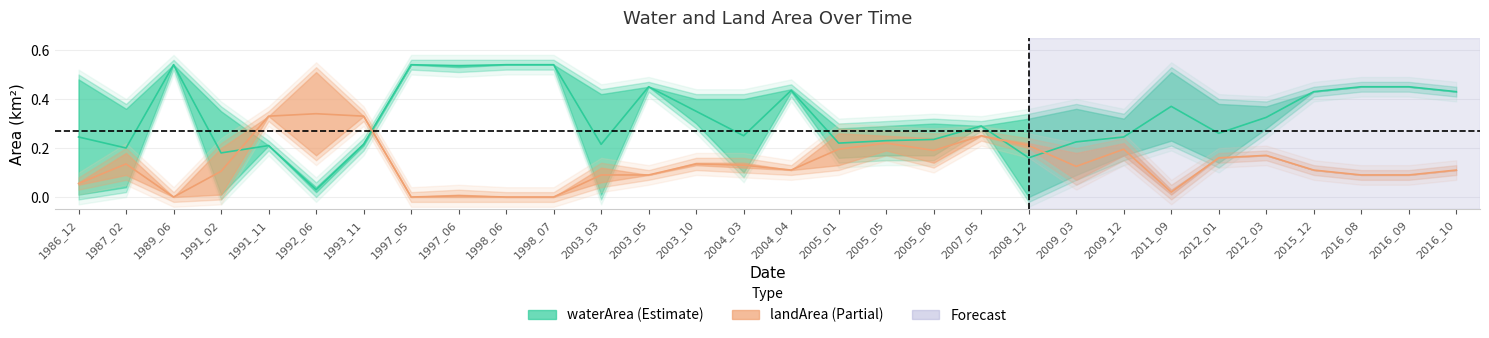

At how many categories does at least one series exceed 0?

30